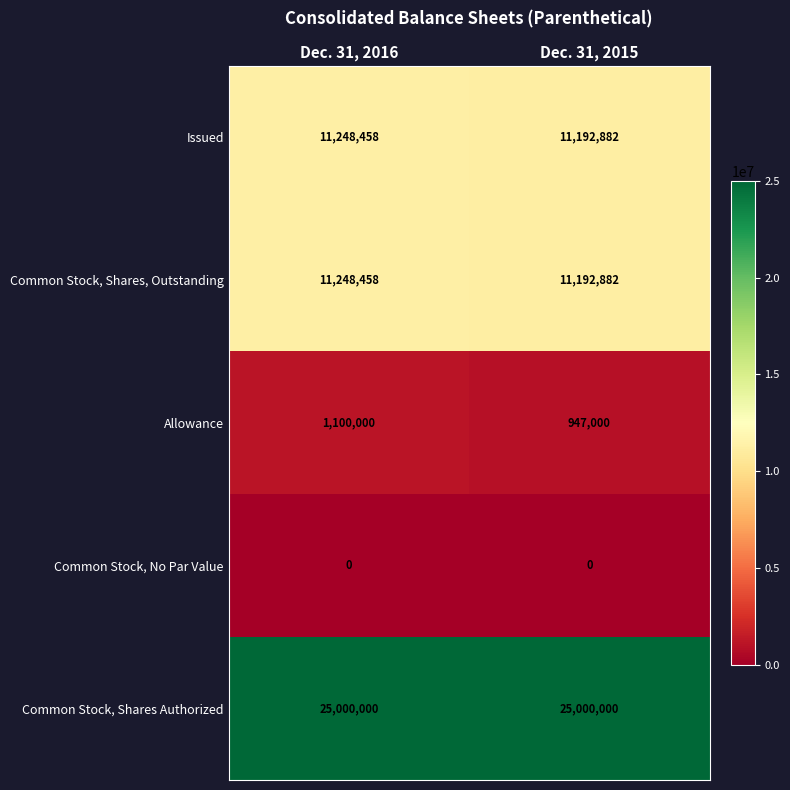

Between Dec. 31, 2016 and Dec. 31, 2015, which series saw the biggest shift?

Allowance